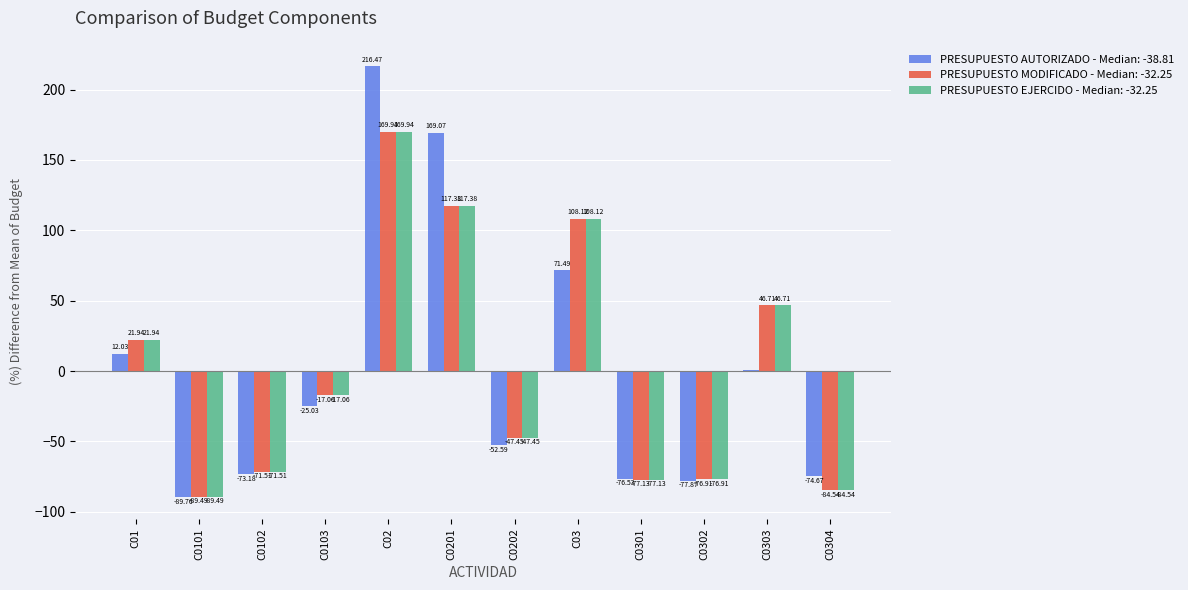

What is the sum of the PRESUPUESTO EJERCIDO - Median: -32.25 values at C0102 and C02?

98.4